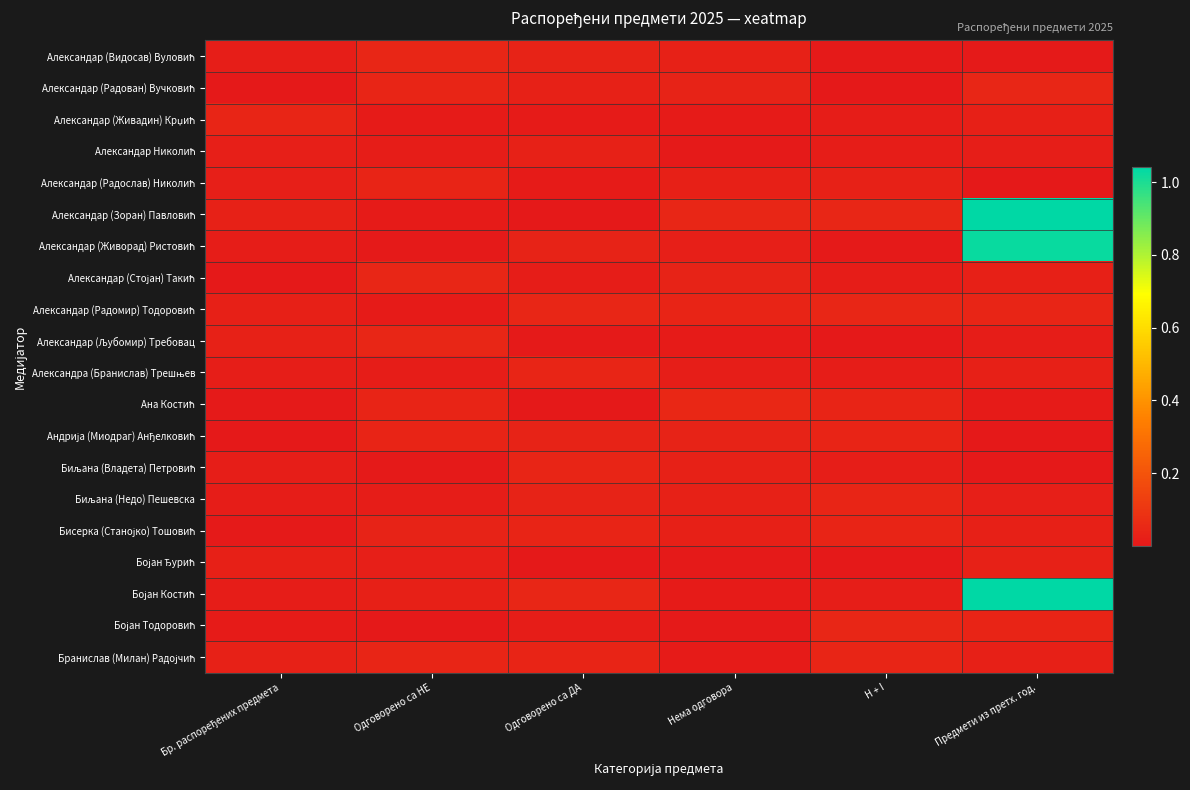

At Нема одговора, list the series in order from largest to smallest.

Ана Костић, Александар (Зоран) Павловић, Александар (Радомир) Тодоровић, Андрија (Миодраг) Анђелковић, Александар (Радован) Вучковић, Александар (Стојан) Такић, Биљана (Недо) Пешевска, Биљана (Владета) Петровић, Александар (Видосав) Вуловић, Бисерка (Станојко) Тошовић, Александар (Радослав) Николић, Александар (Живорад) Ристовић, Александра (Бранислав) Трешњев, Бојан Костић, Александар (Љубомир) Требовац, Бранислав (Милан) Радојчић, Александар (Живадин) Крџић, Бојан Тодоровић, Александар Николић, Бојан Ђурић